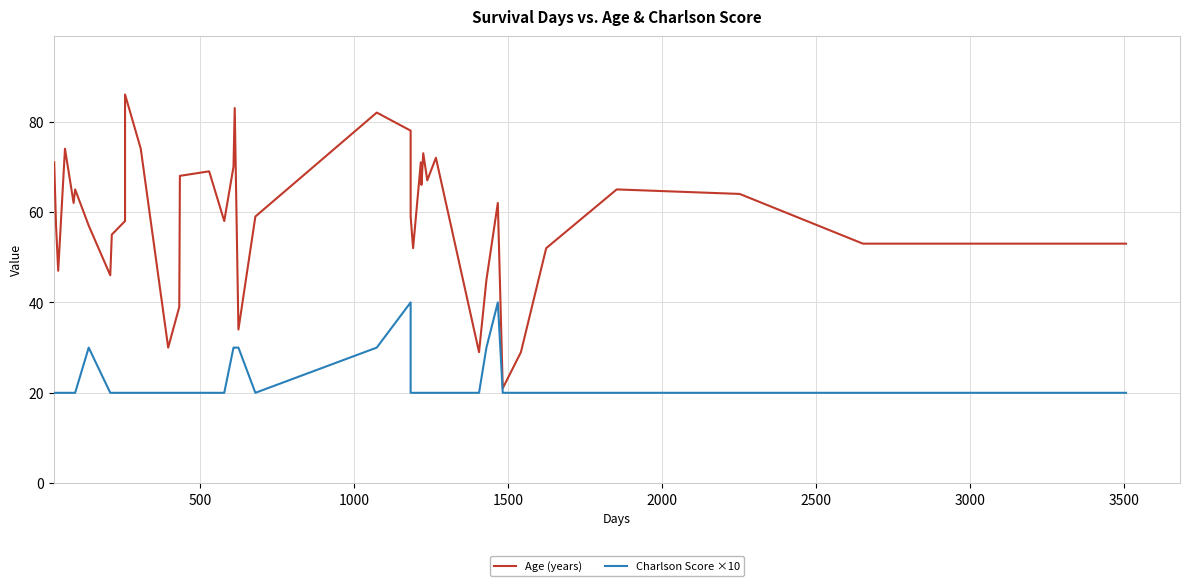

Reading left to right, what are all the values shown in this chart?

Age (years): 71	57	47	74	62	65	57	46	55	58	86	74	30	39	68	69	58	70	83	34	59	82	78	59	52	71	66	73	67	72	29	45	62	21	29	52	65	64	53	53
Charlson Score ×10: 20	20	20	20	20	20	30	20	20	20	20	20	20	20	20	20	20	30	30	30	20	30	40	20	20	20	20	20	20	20	20	30	40	20	20	20	20	20	20	20